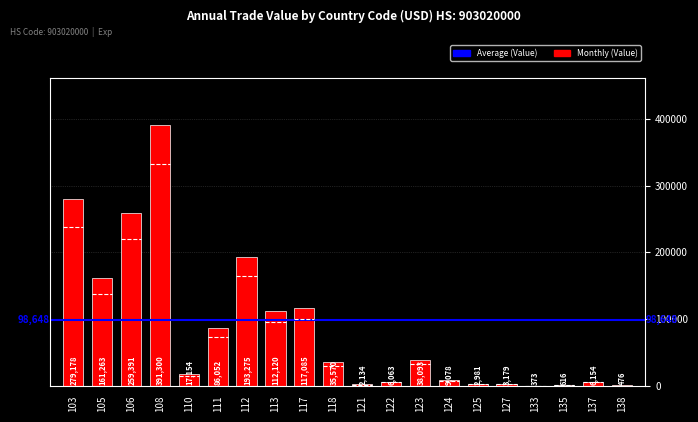

List the labels in order of value, smallest first.

133, 138, 135, 121, 125, 127, 122, 137, 124, 110, 118, 123, 111, 113, 117, 105, 112, 106, 103, 108